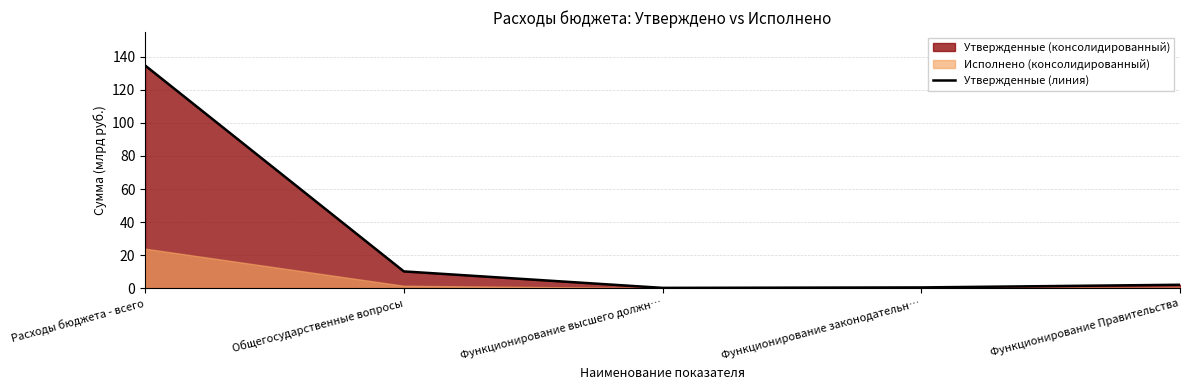

List the labels in order of value, smallest first.

Функционирование высшего должн…, Функционирование законодательн…, Функционирование Правительства, Общегосударственные вопросы, Расходы бюджета - всего